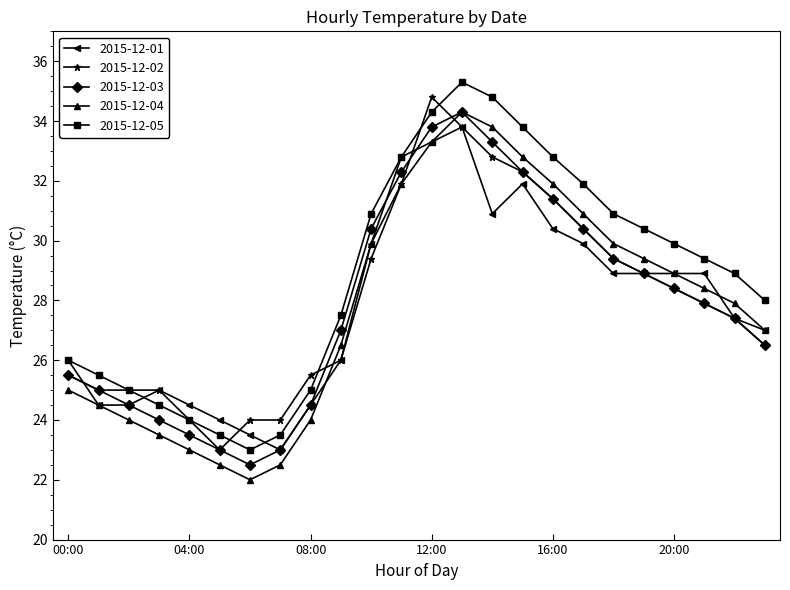

Which series has the largest total across all categories?

2015-12-05